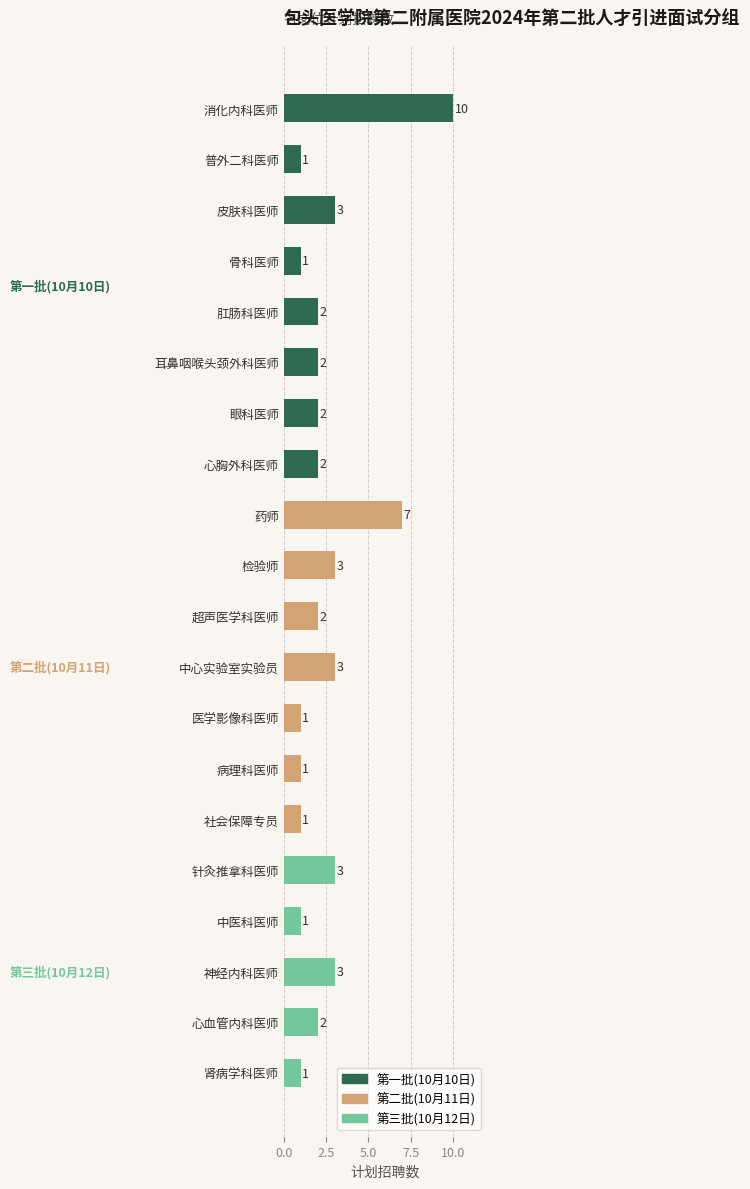

What is the value of the 6th bar from the top?

2